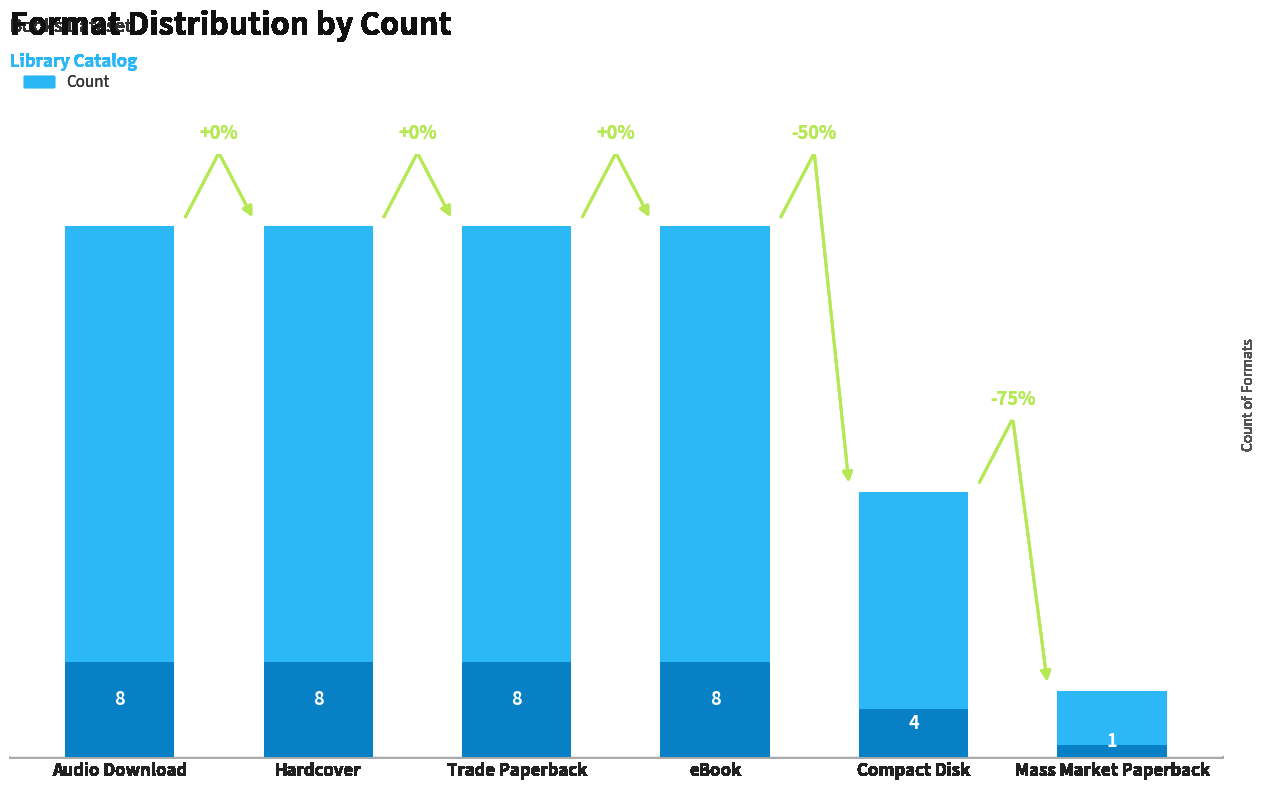

What is the sum of the values at Compact Disk and Hardcover?

12